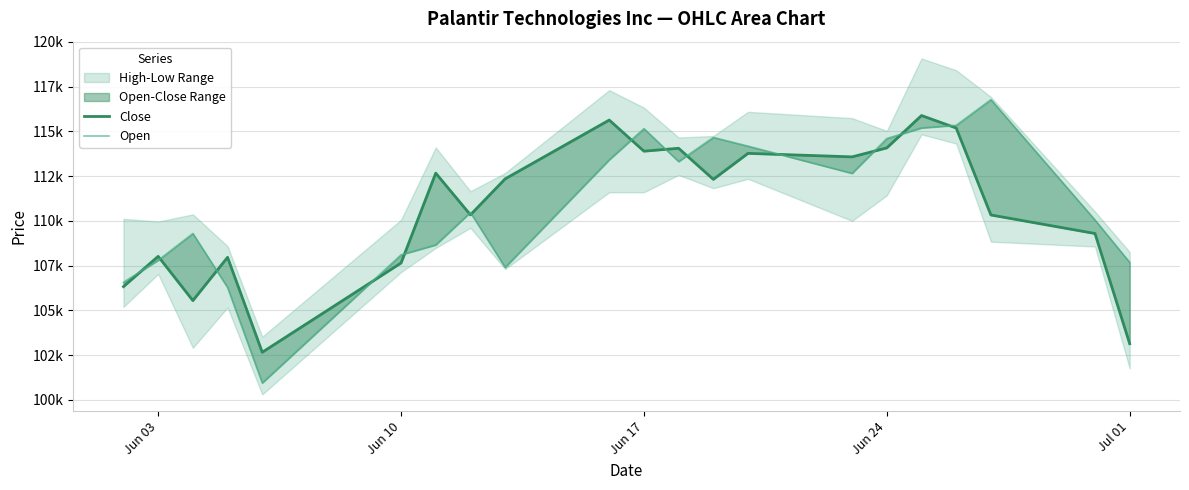

What is the average value of the Close series?

110699